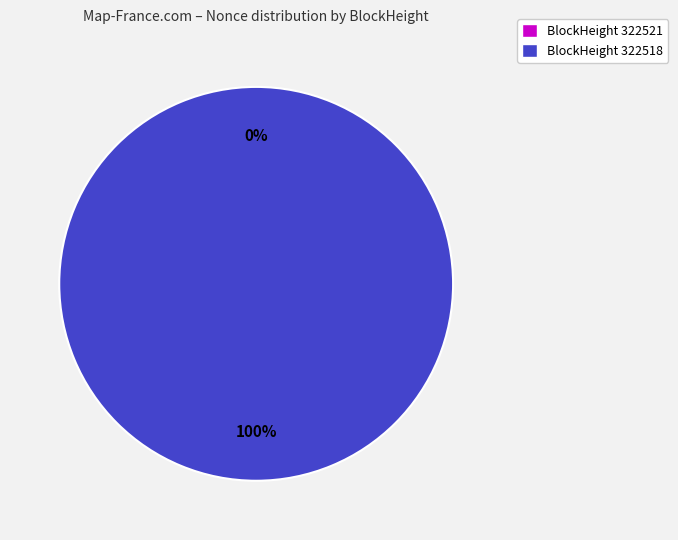

Count the number of slices in the pie.

2